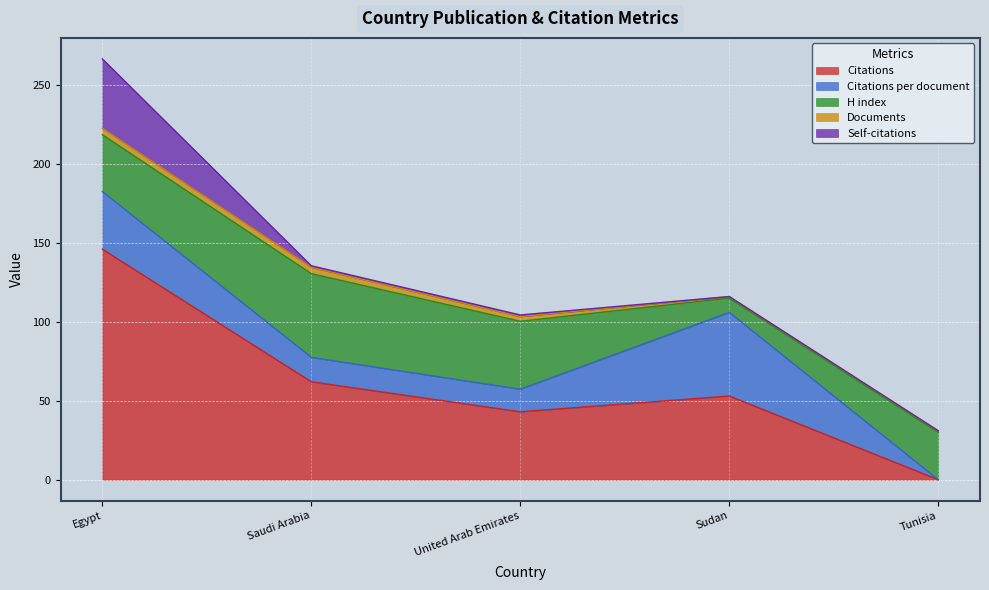

What is the total value across all series at Saudi Arabia?

135.5